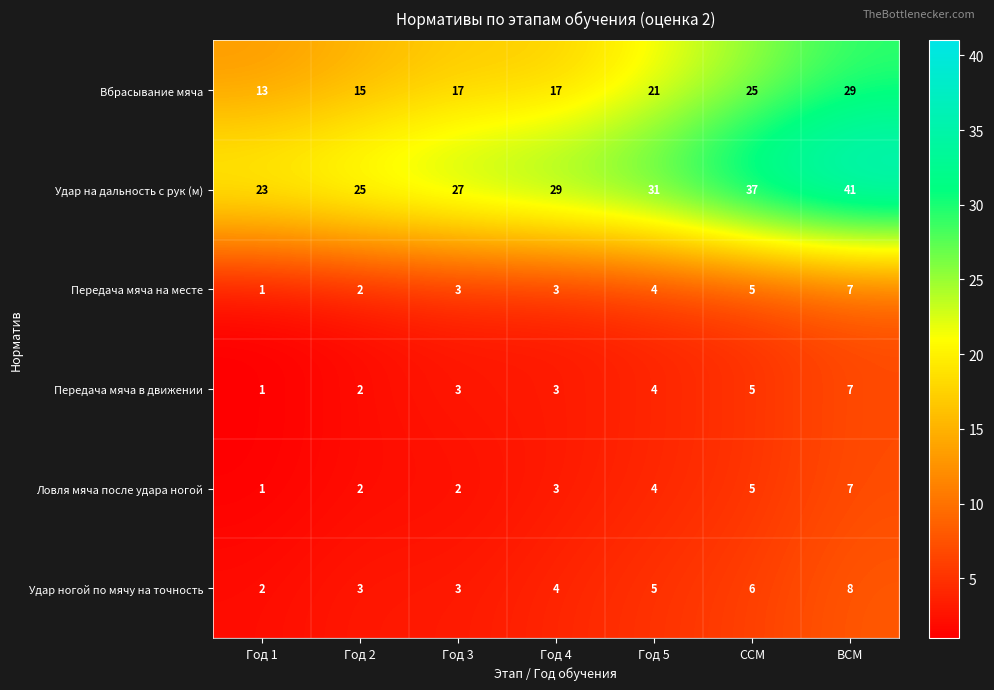

What is the sum of all Ловля мяча после удара ногой values?

24